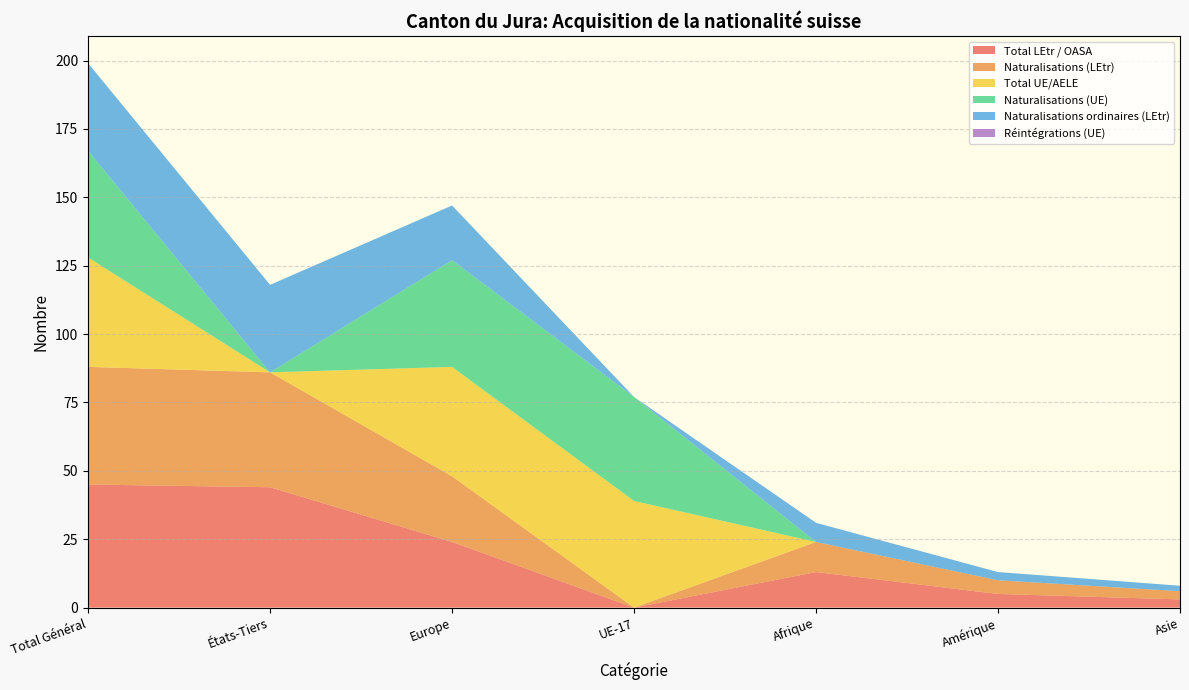

Reading left to right, what are all the values shown in this chart?

Total LEtr / OASA: Total Général=45	États-Tiers=44	Europe=24	UE-17=0	Afrique=13	Amérique=5	Asie=3
Naturalisations (LEtr): Total Général=43	États-Tiers=42	Europe=24	UE-17=0	Afrique=11	Amérique=5	Asie=3
Total UE/AELE: Total Général=40	États-Tiers=0	Europe=40	UE-17=39	Afrique=0	Amérique=0	Asie=0
Naturalisations (UE): Total Général=39	États-Tiers=0	Europe=39	UE-17=38	Afrique=0	Amérique=0	Asie=0
Naturalisations ordinaires (LEtr): Total Général=32	États-Tiers=32	Europe=20	UE-17=0	Afrique=7	Amérique=3	Asie=2
Réintégrations (UE): Total Général=0	États-Tiers=0	Europe=0	UE-17=0	Afrique=0	Amérique=0	Asie=0